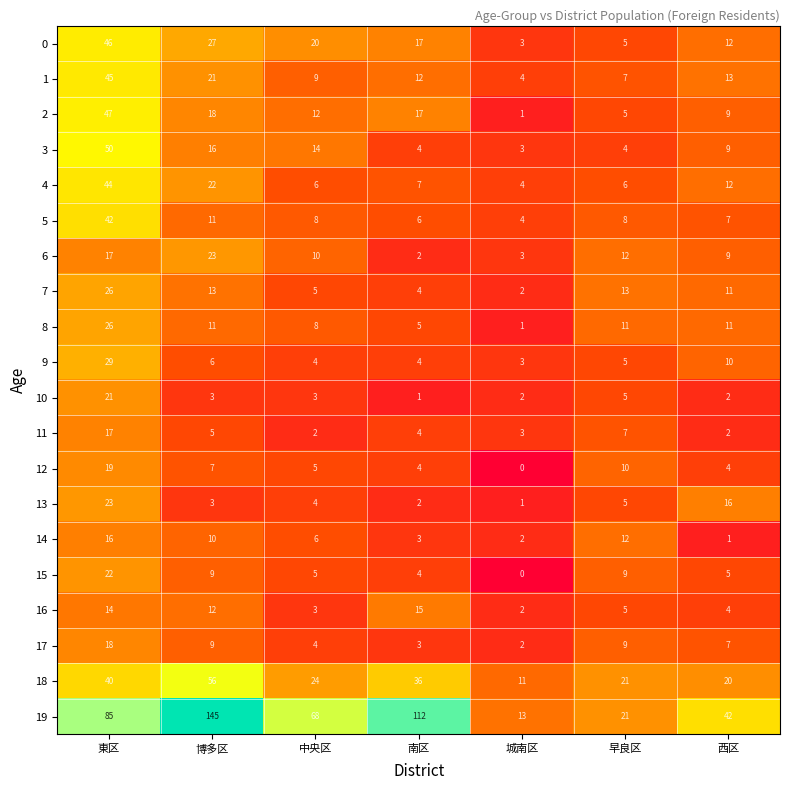

What is the difference between the 5 values at 東区 and 早良区?

34